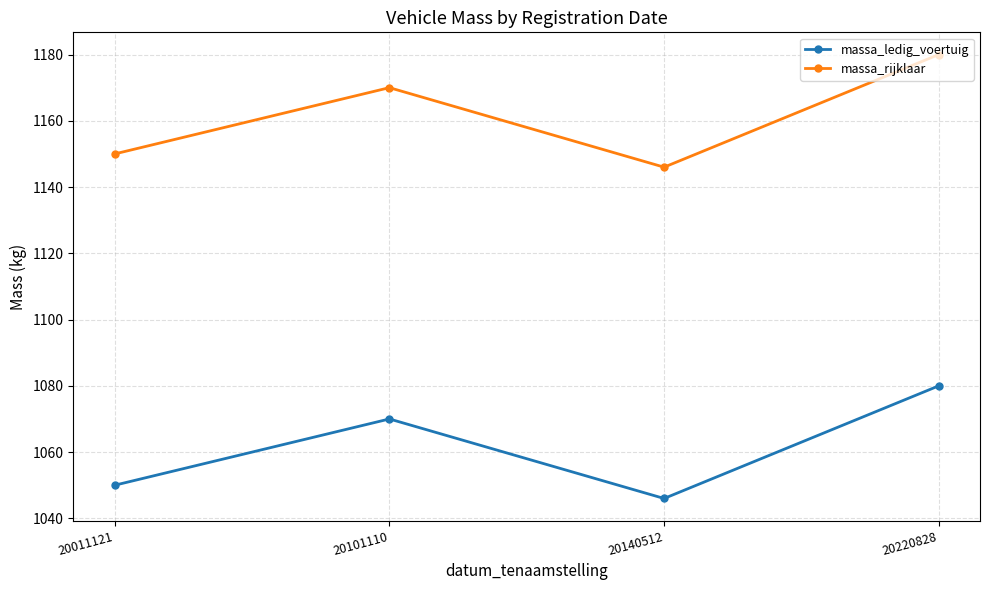

What is the difference between the second highest and second lowest values in the massa_rijklaar series?

20